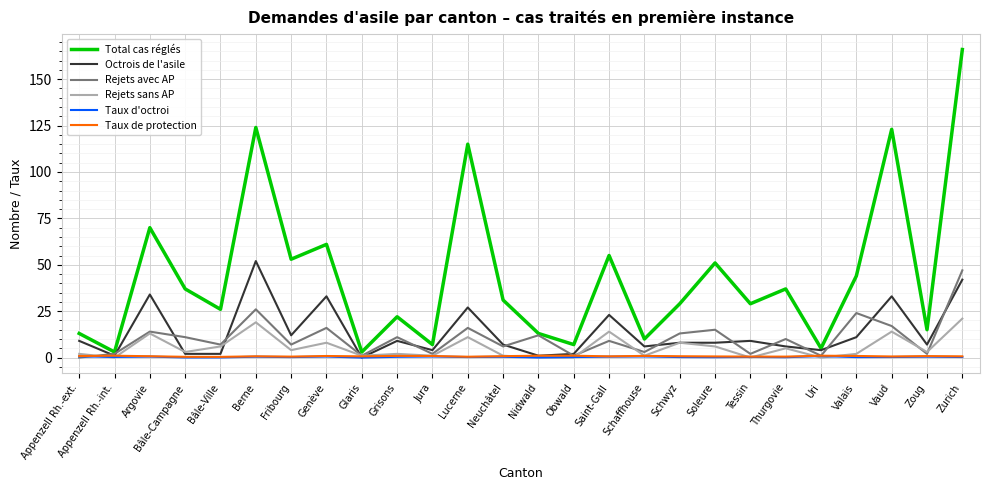

What is the greatest value displayed?

166.0